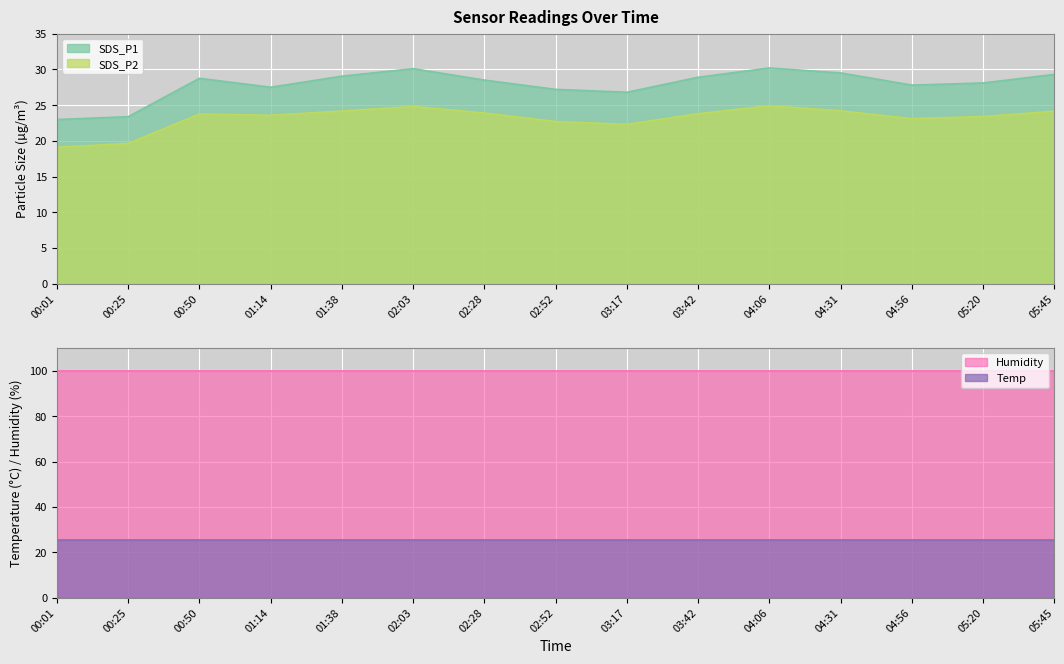

True or false: SDS_P1 and SDS_P2 intersect in this chart.

False